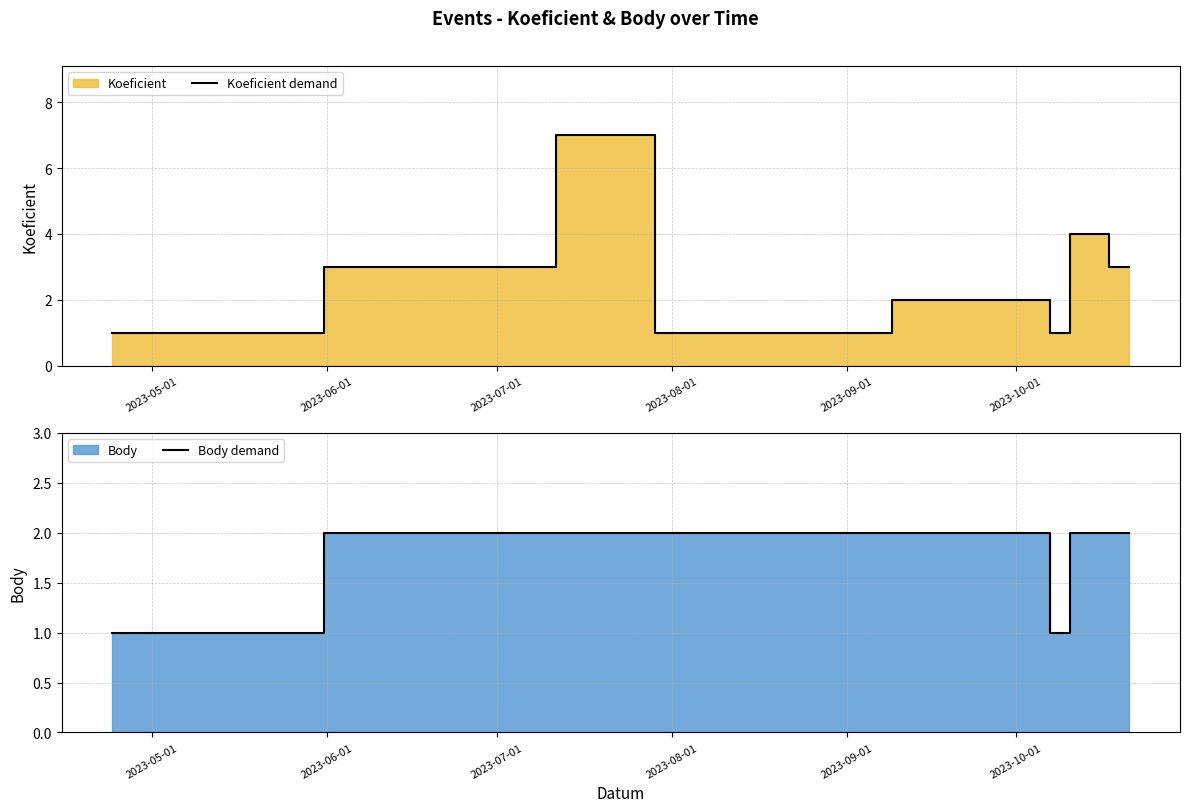

Is the value of Body demand at 2023-09-01 greater than the value of Koeficient demand at 2023-05-01?

Yes